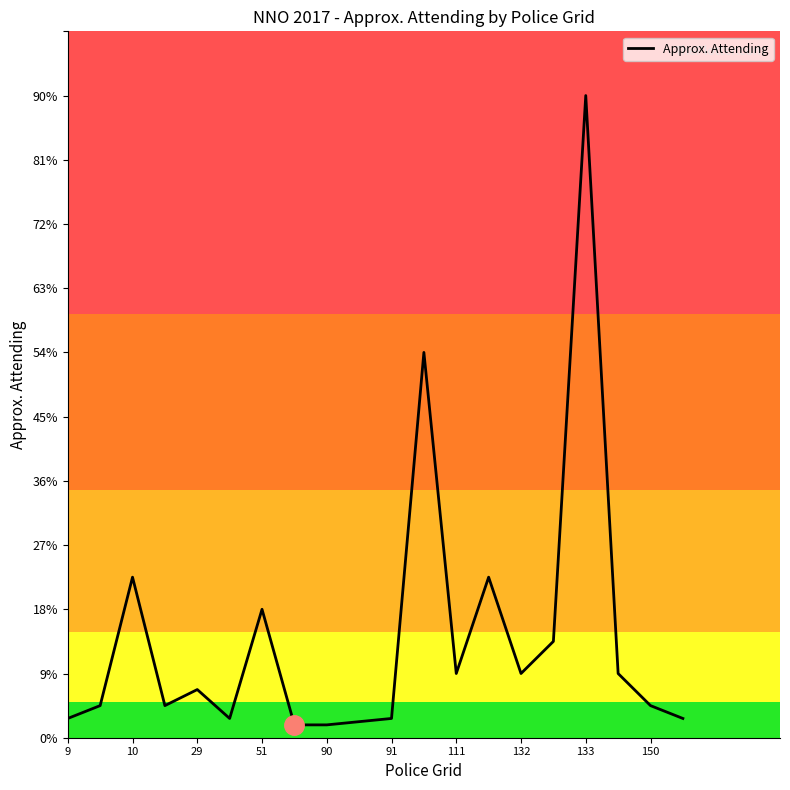

Does the chart display data point markers on the line(s)?

No